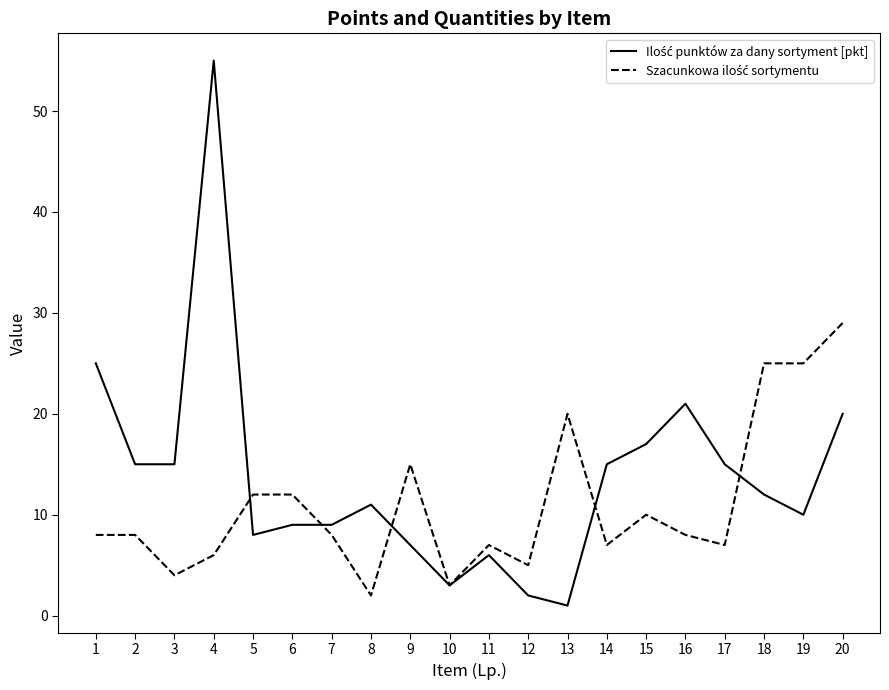

What is the maximum value shown in the chart?

55